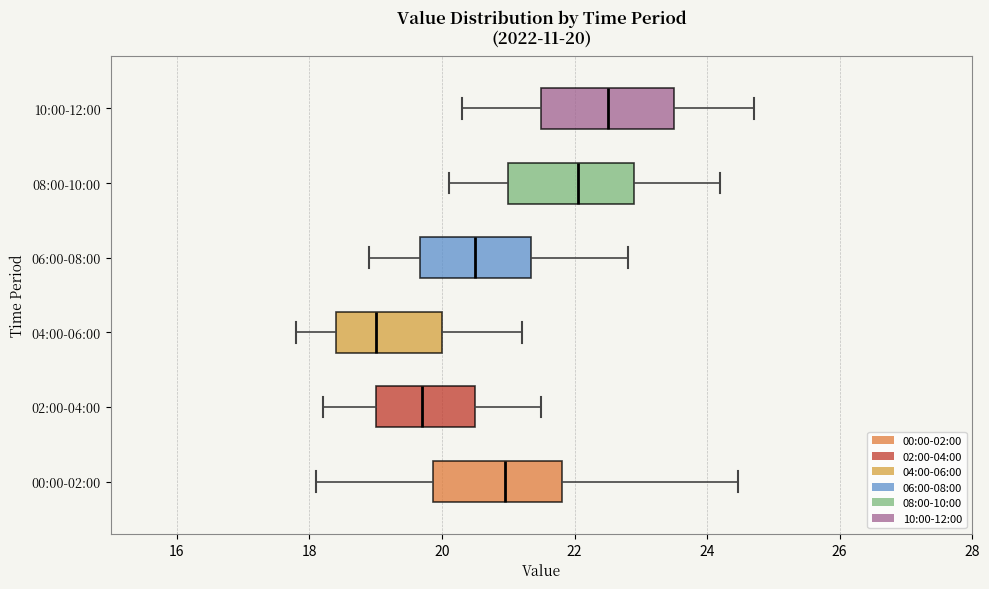

Which box's median line is the furthest to the right?

10:00-12:00